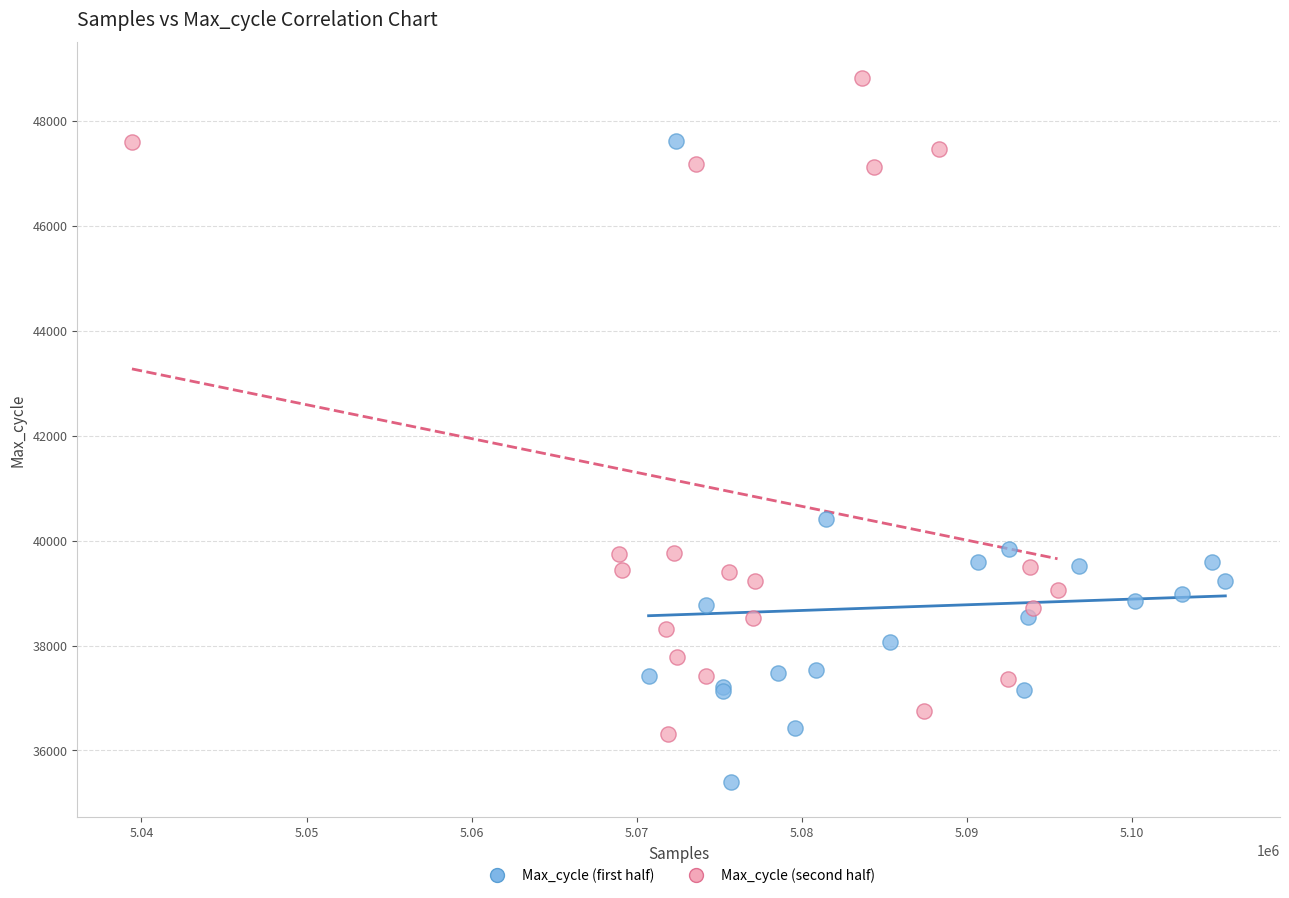

Which series reaches the maximum Y coordinate?

Max_cycle (second half)